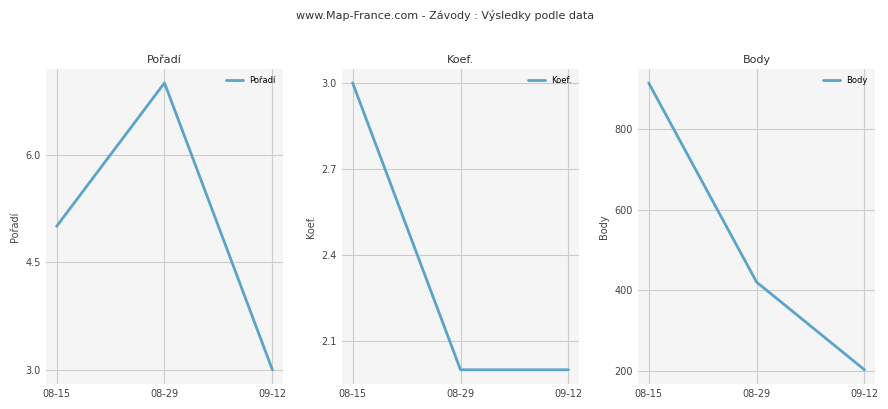

Is this an area chart (filled region under the line)?

No